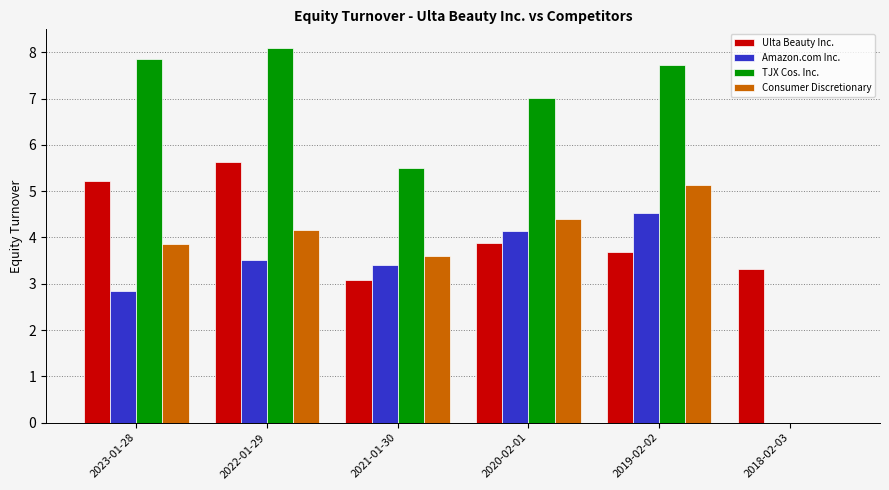

True or false: Amazon.com Inc. has a value of 5.5 at 2020-02-01.

False